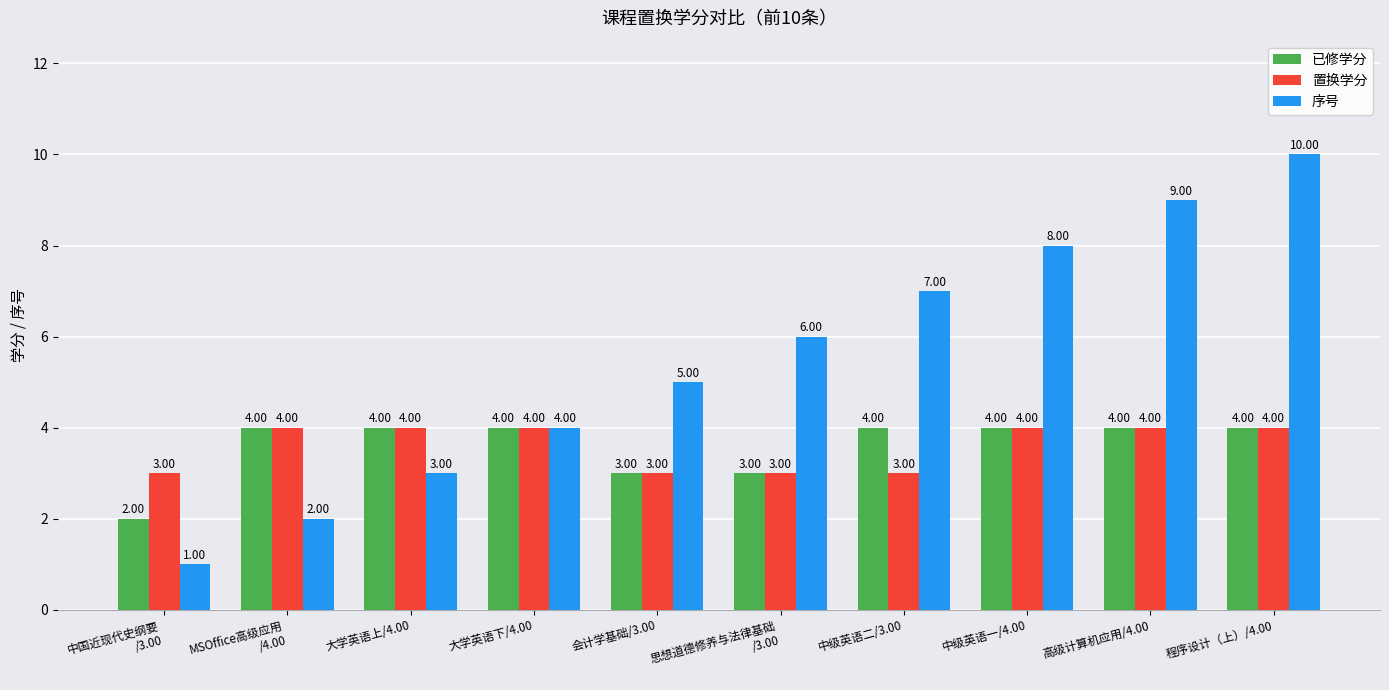

What is the sum of all 序号 values?

55